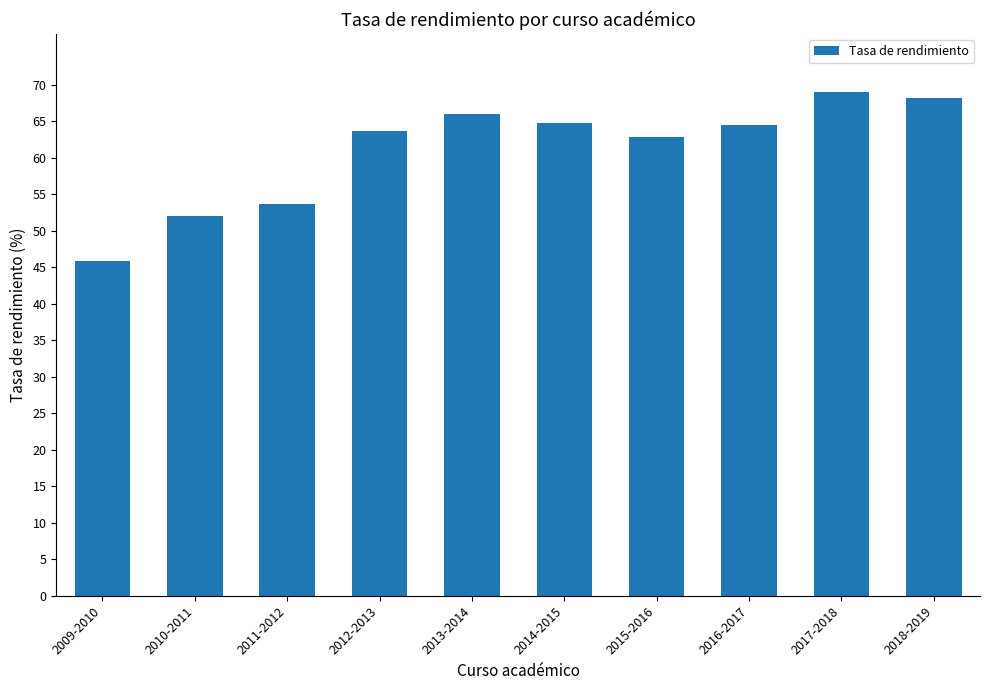

Between 2012-2013 and 2018-2019, which is larger?

2018-2019